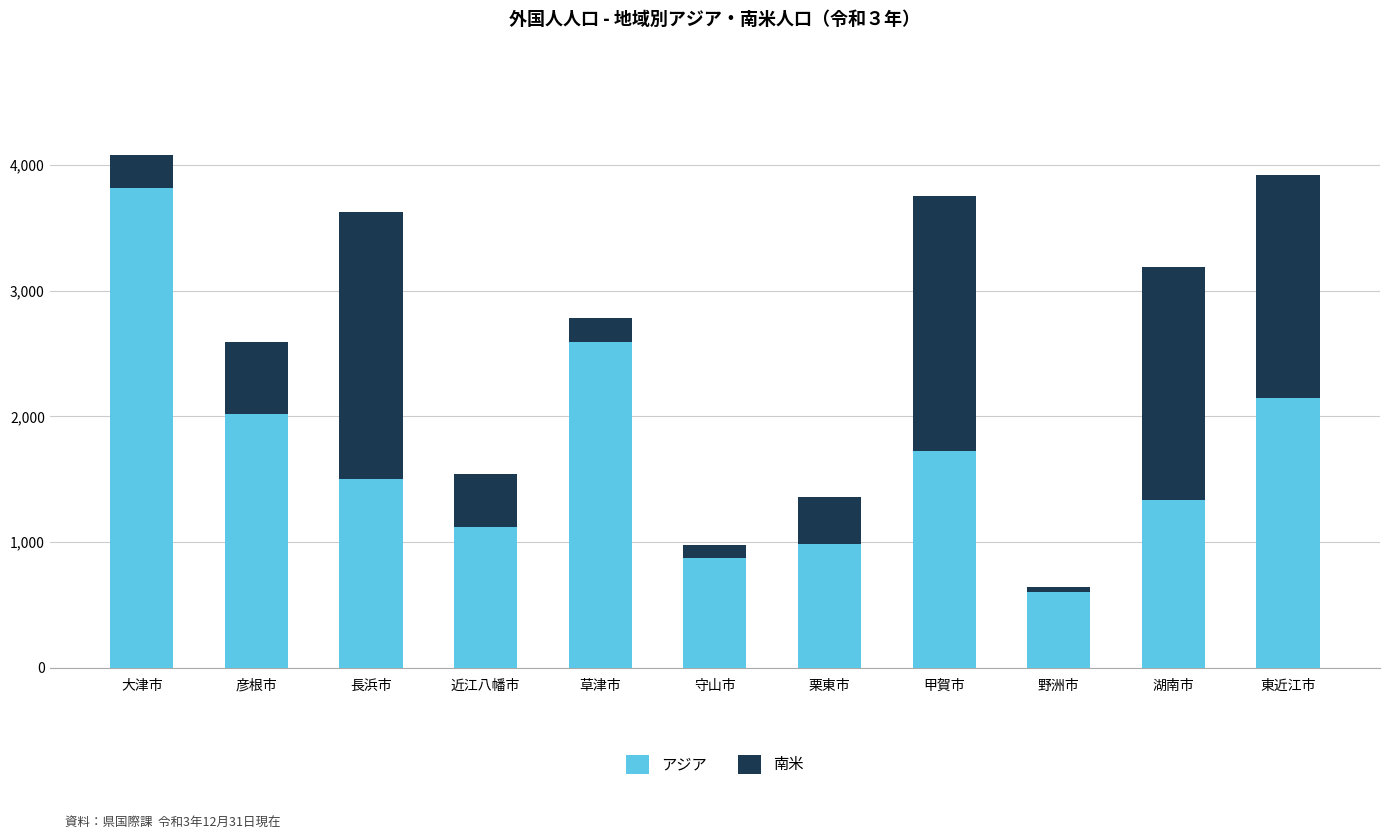

What is the total value across all series at 守山市?

977